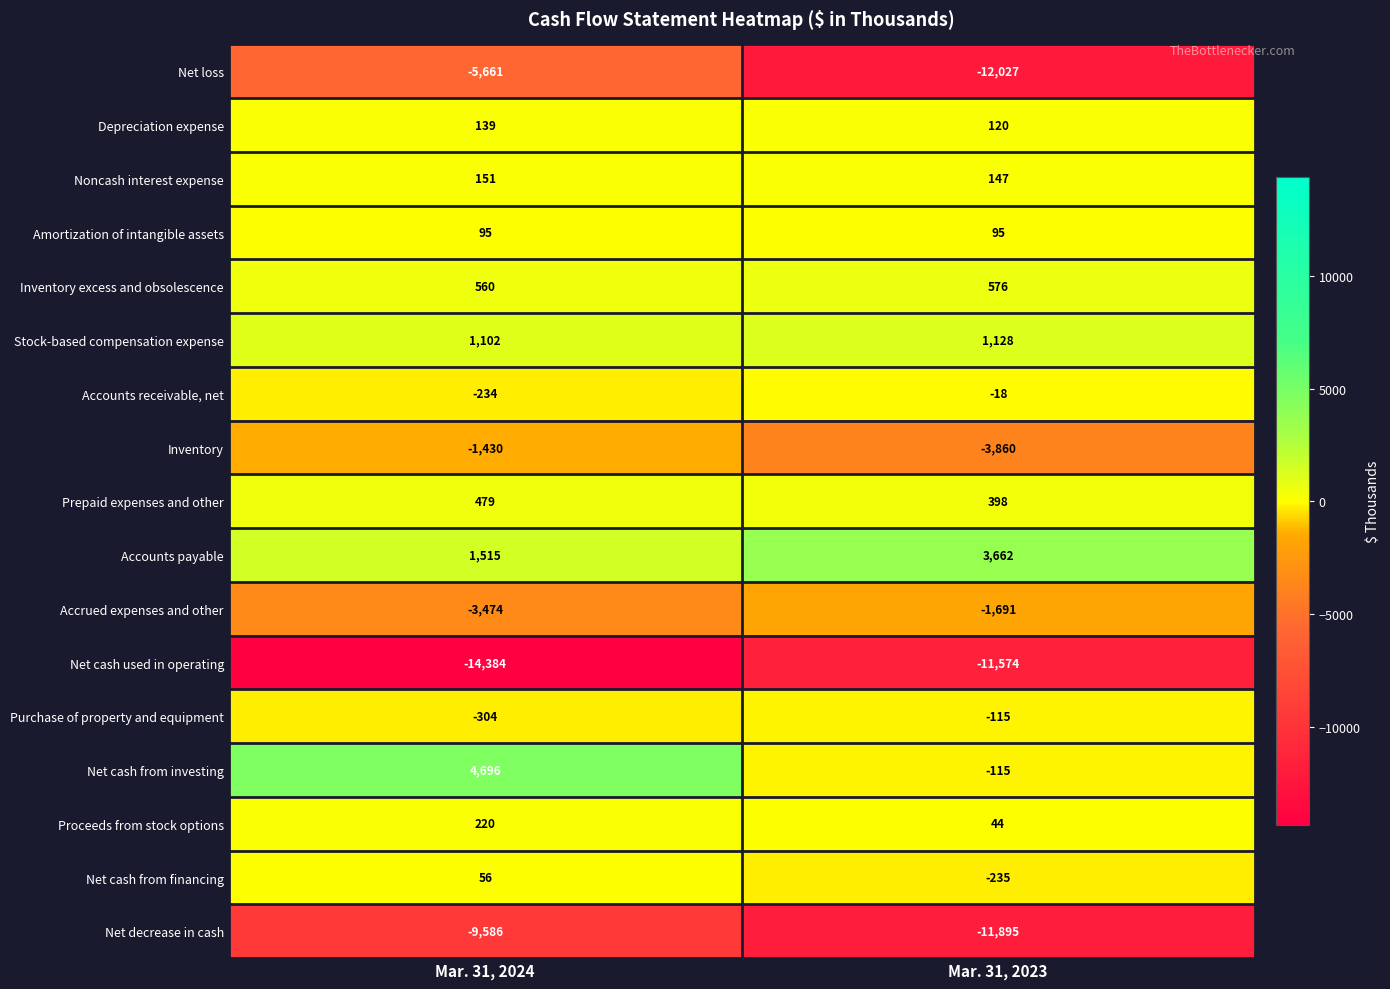

At which category is the sum across all series the highest?

Mar. 31, 2024